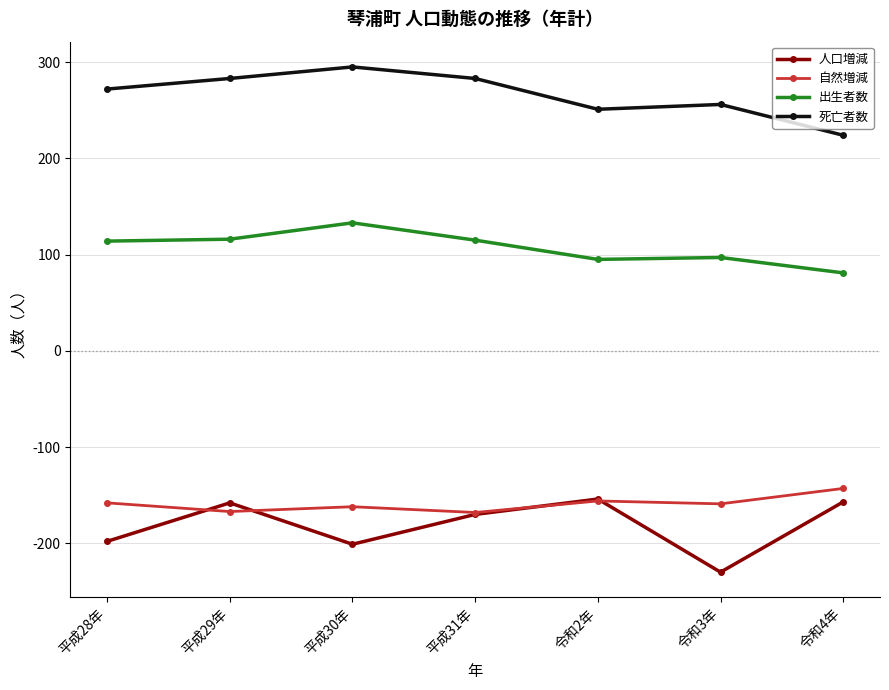

What is the maximum value shown in the chart?

295